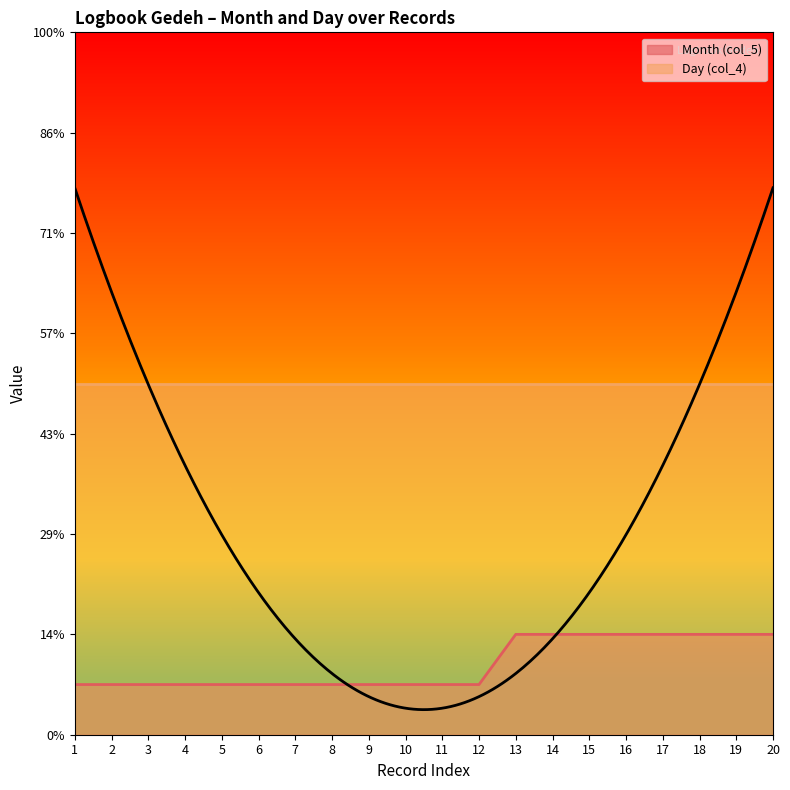

What is the ratio of the value at 10 to the value at 20?

0.5